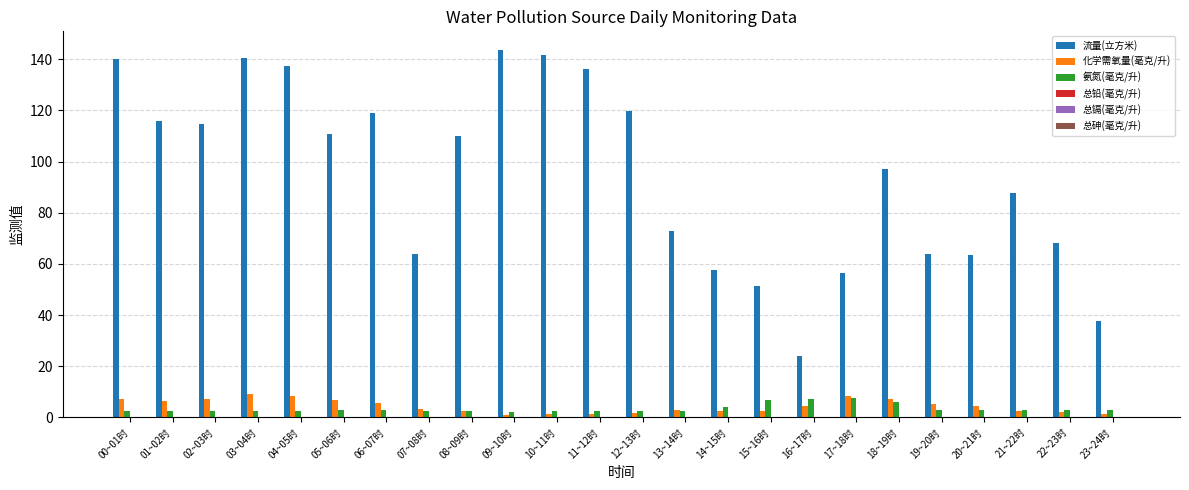

How many distinct data groups are displayed?

6